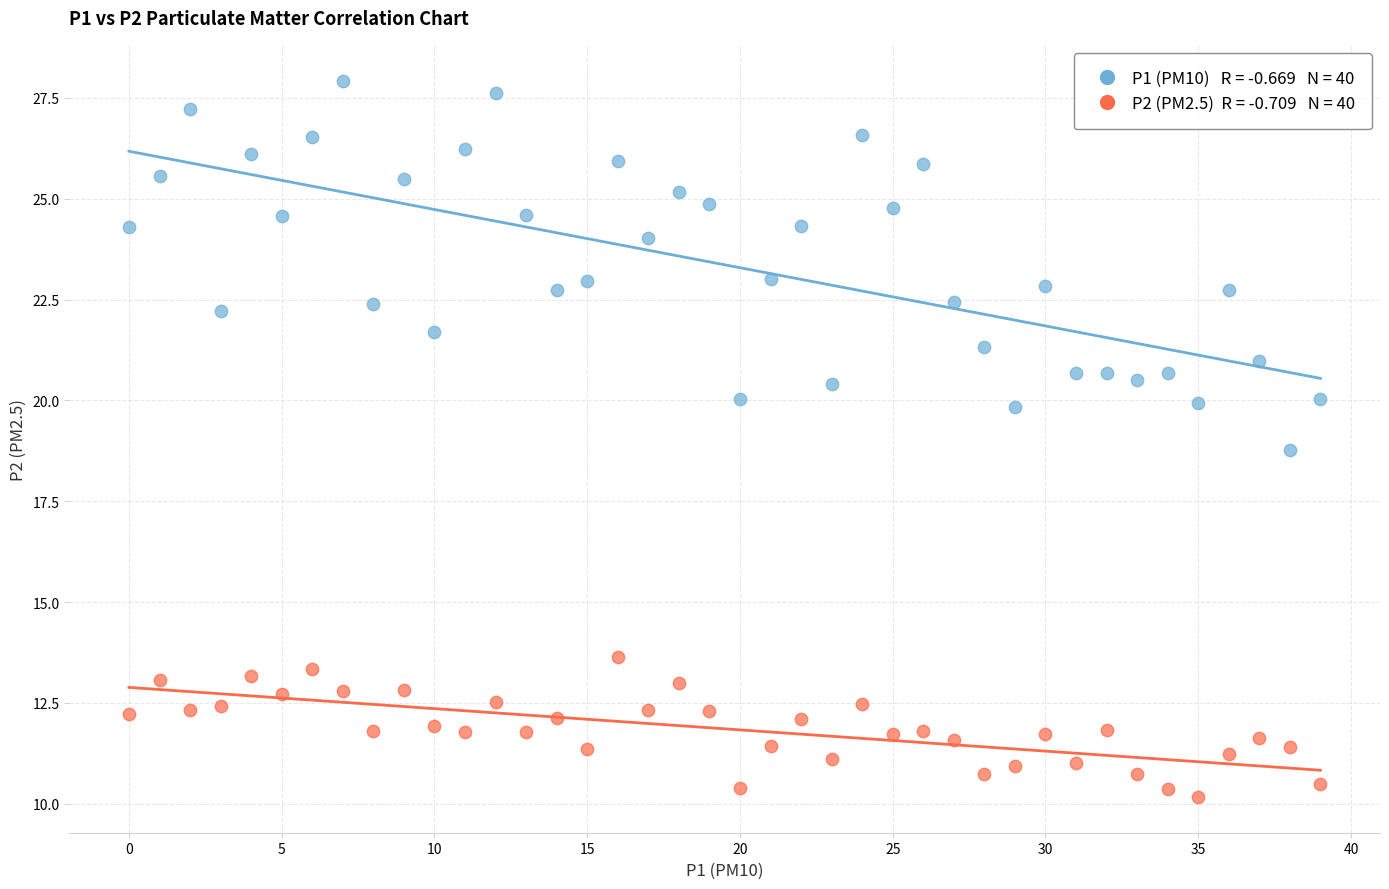

Across all data points, what is the range of Y values (max minus min)?

17.8